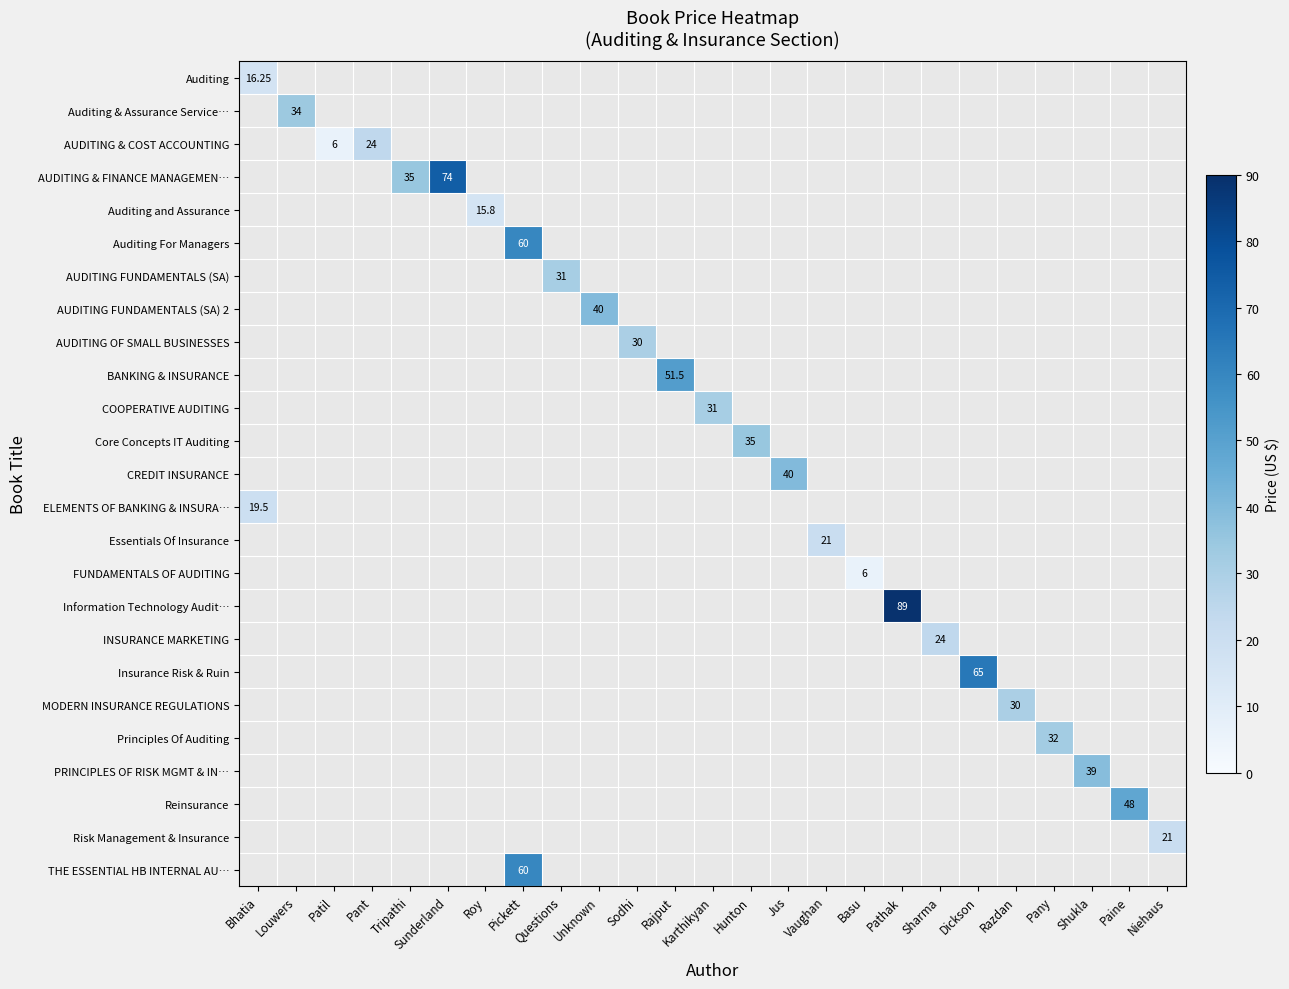

At which category is the sum across all series the highest?

Pickett